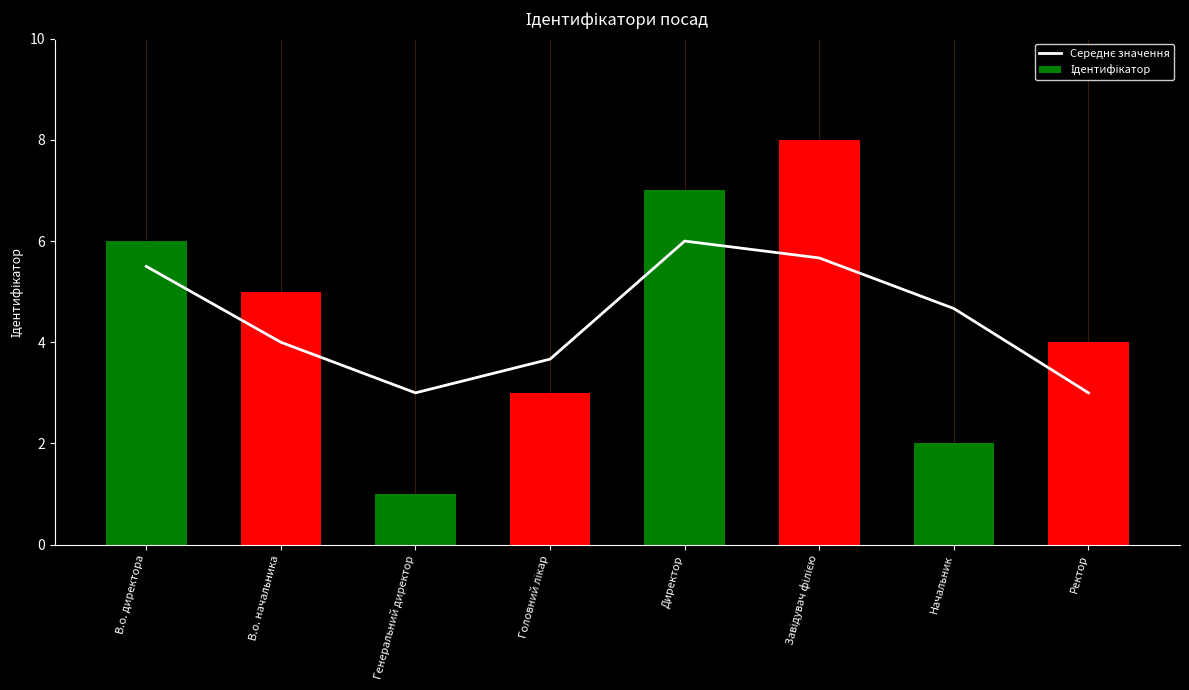

What is the difference between the highest and lowest values at В.о. начальника?

1.0